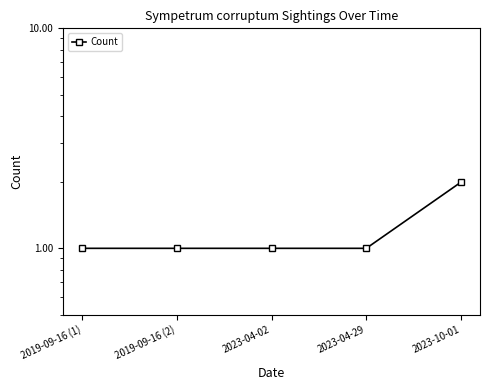

Count the values in the range 1 to 2.

5